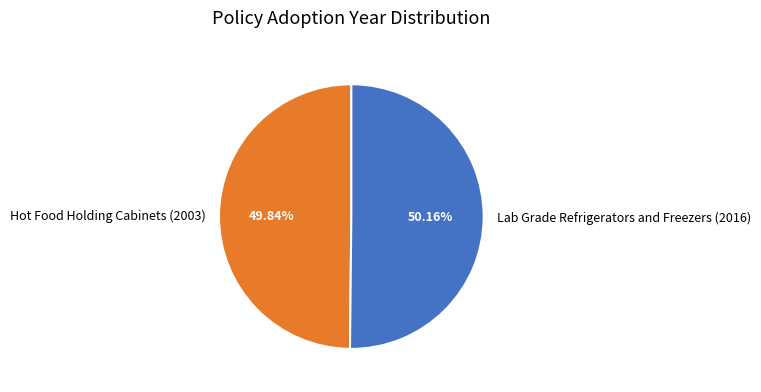

Is there a majority slice in this chart?

Yes